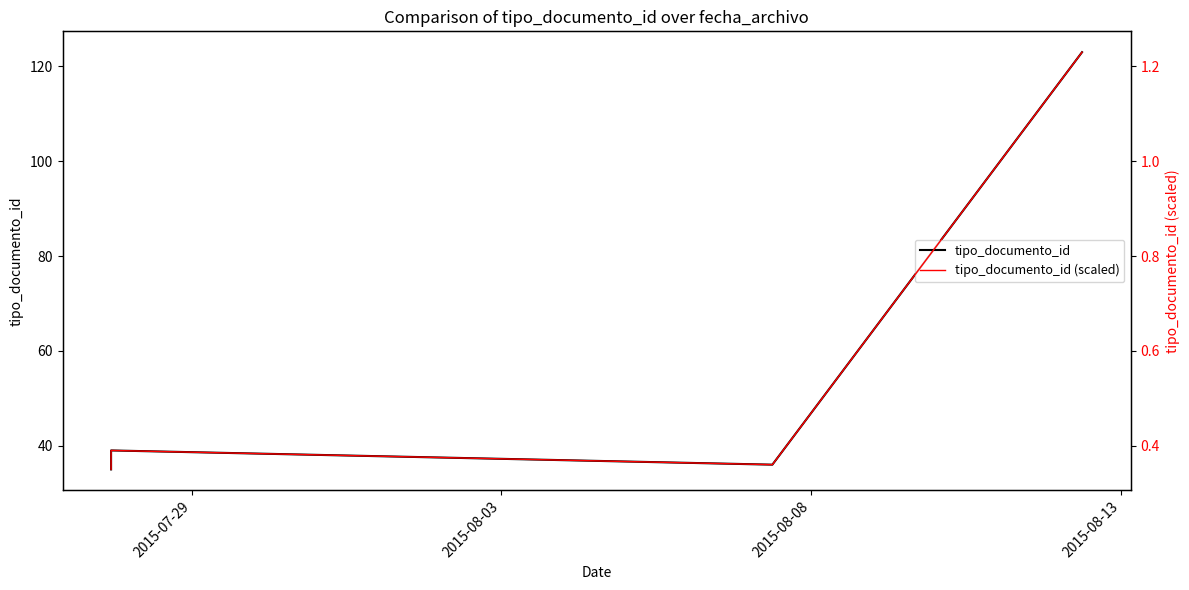

Is it true that tipo_documento_id equals 49.7 at 2015-08-03?

False